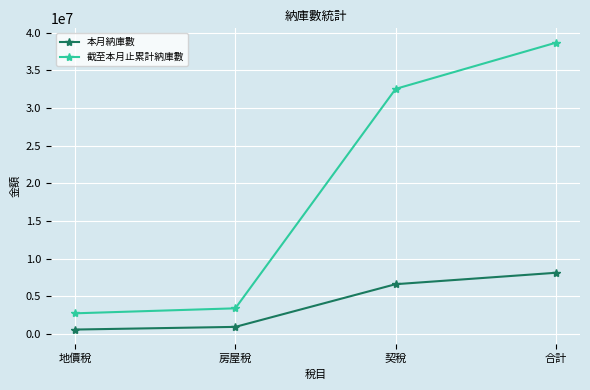

True or false: 本月納庫數 and 截至本月止累計納庫數 cross at least once.

False